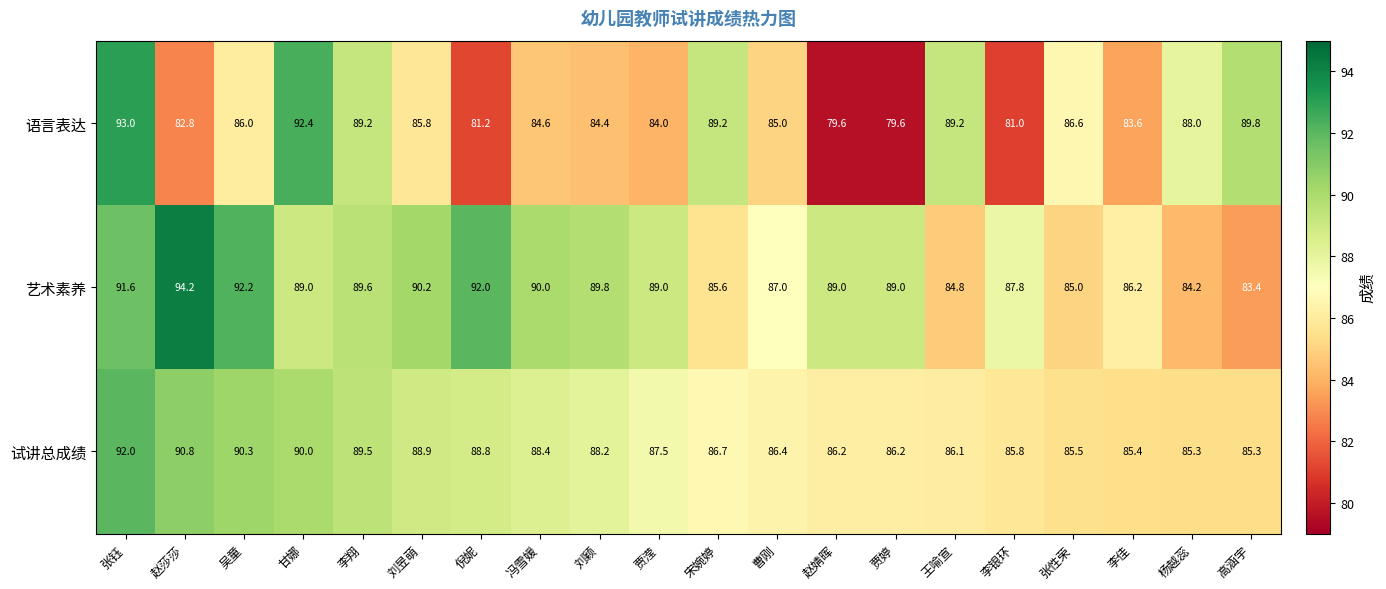

The value of 艺术素养 at 刘昱萌 is 22.1. True or false?

False